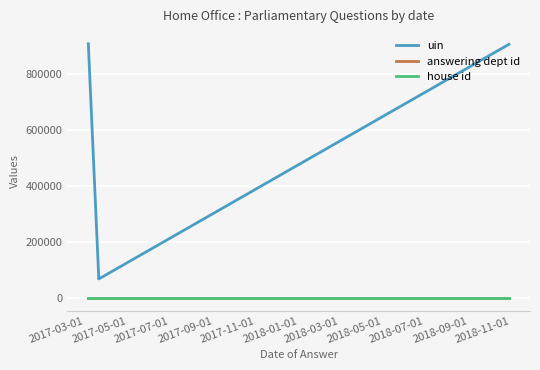

List the labels in order of house id value, smallest first.

2017-03-01, 2017-05-01, 2017-07-01, 2017-09-01